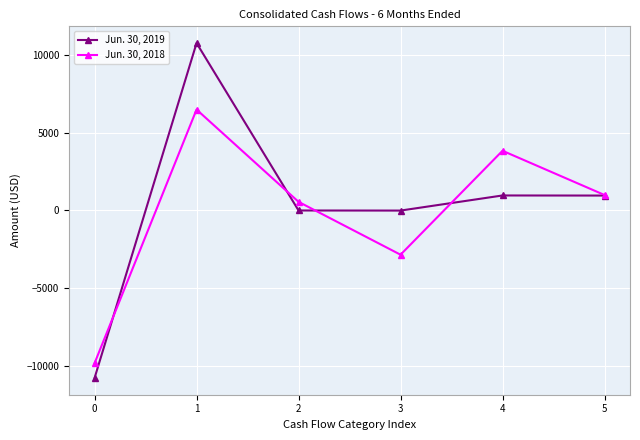

True or false: Jun. 30, 2018 and Jun. 30, 2019 cross at least once.

True